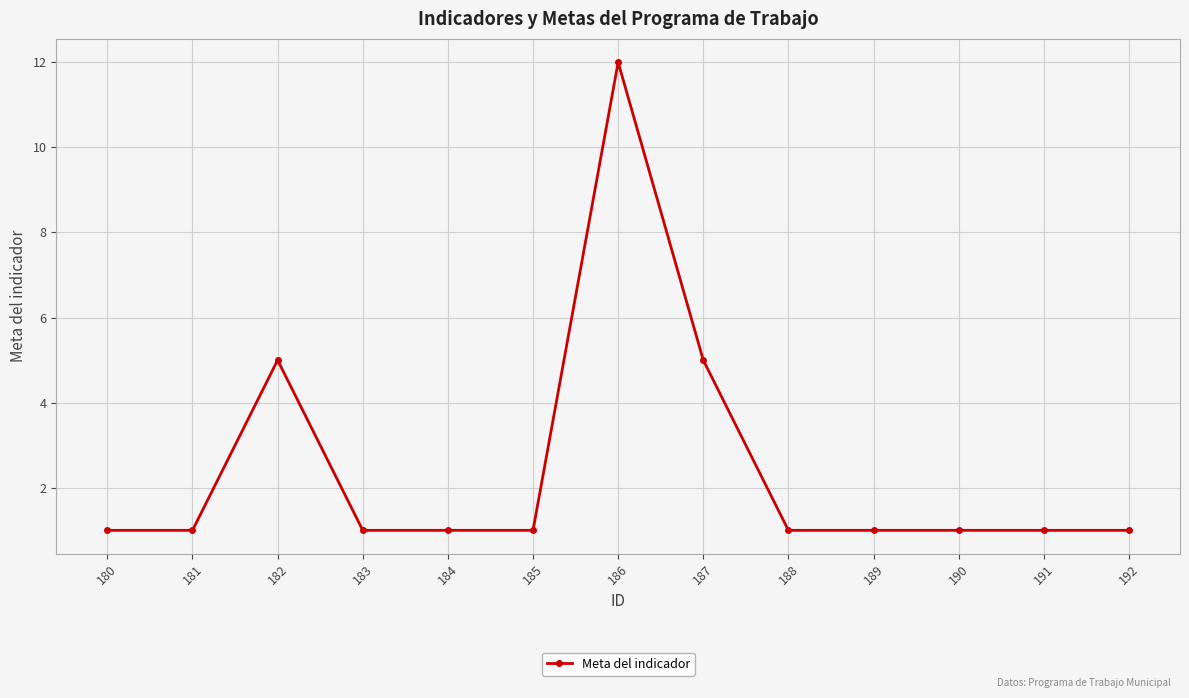

Which has a higher value, 187 or 181?

187